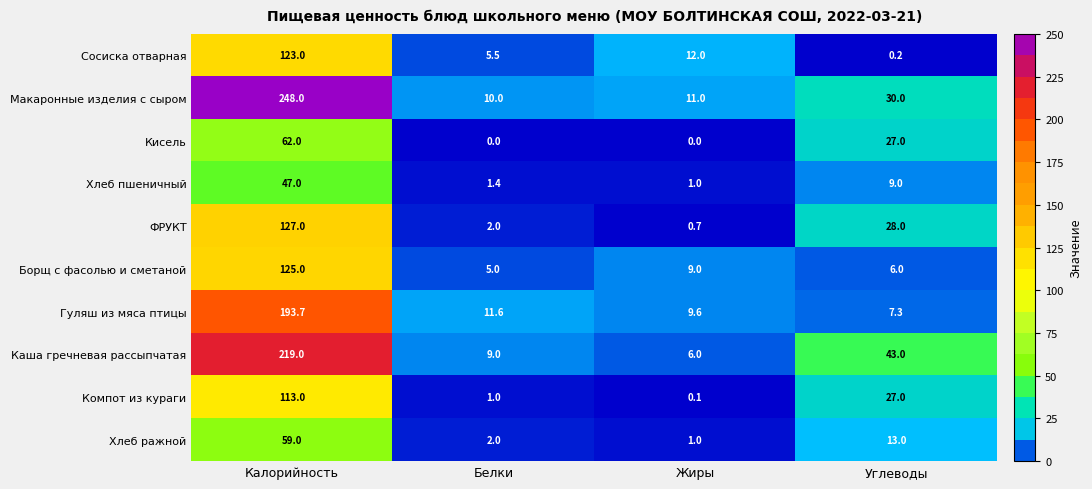

What is the sum of all Сосиска отварная values?

140.7